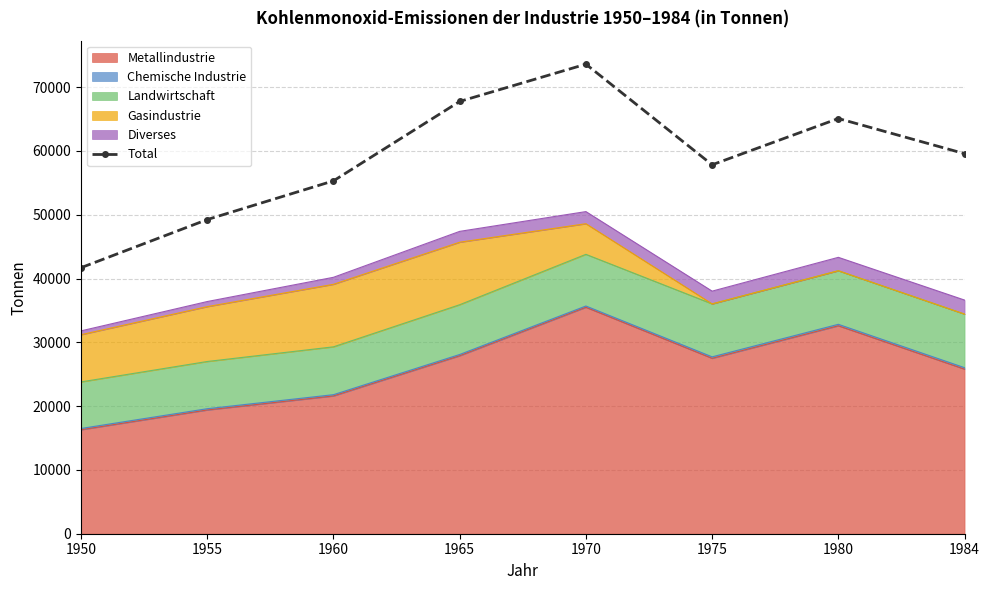

At which label does the data first exceed 59580?

1965